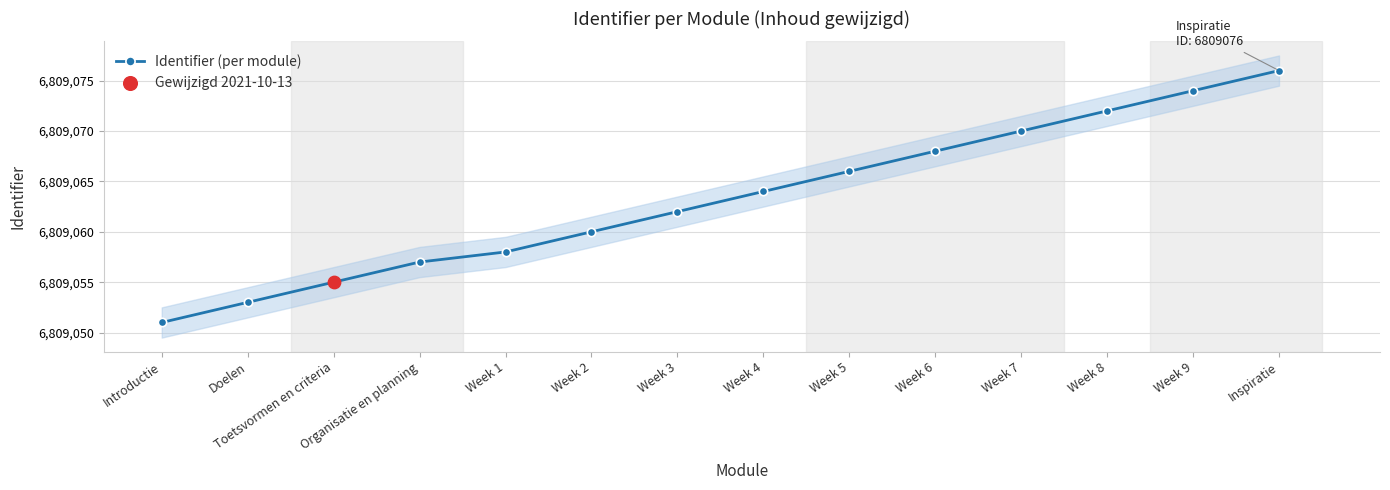

Which has a higher value, Week 6 or Week 5?

Week 6